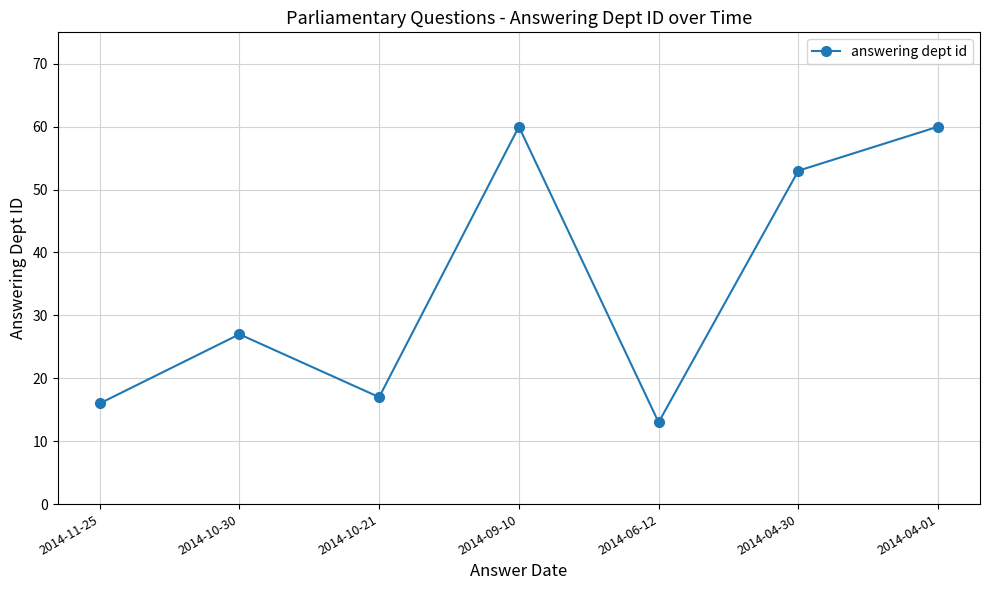

How many interior local valleys (lower than both neighbors) does the data have?

2